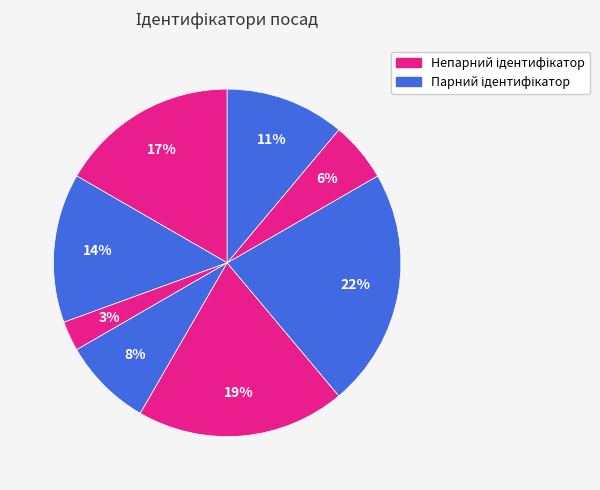

Does any single category account for the majority?

No